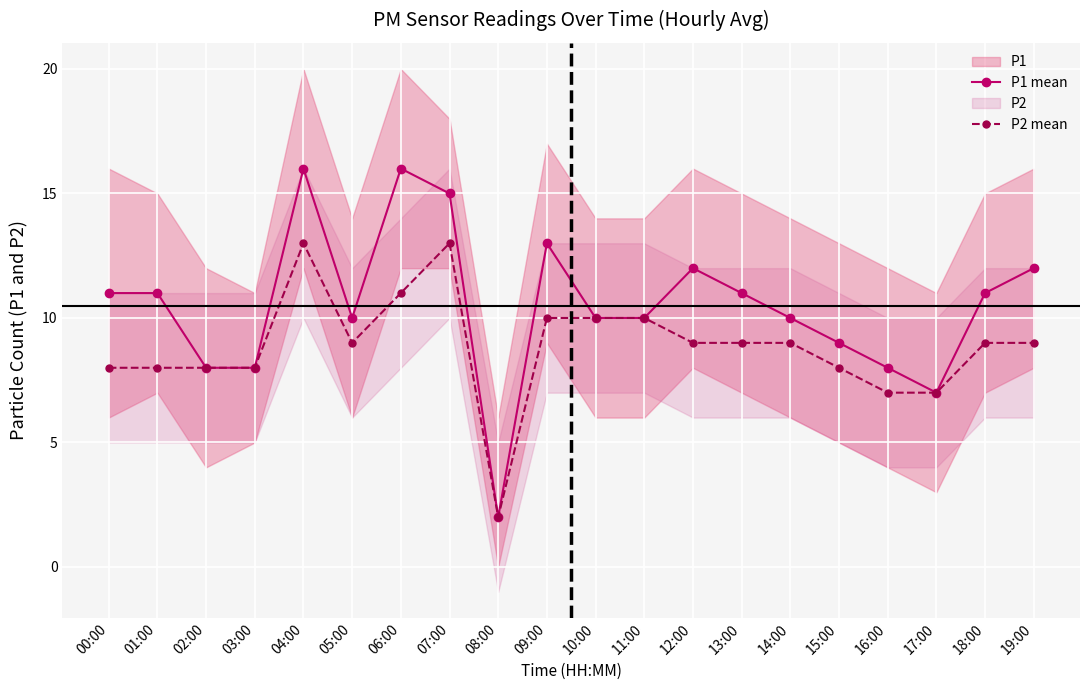

Reading right to left, list all the values displayed in this chart.

P1 mean: 12	11	7	8	9	10	11	12	10	10	13	2	15	16	10	16	8	8	11	11
P2 mean: 9	9	7	7	8	9	9	9	10	10	10	2	13	11	9	13	8	8	8	8